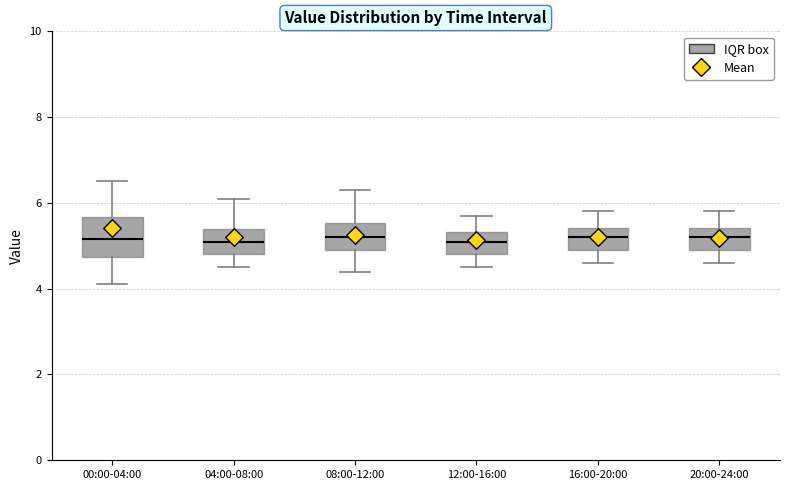

Where does the upper whisker of the box for 20:00-24:00 end on the y-axis? The values are not printed on the chart, so give them approximately, as read against the axis.

5.8